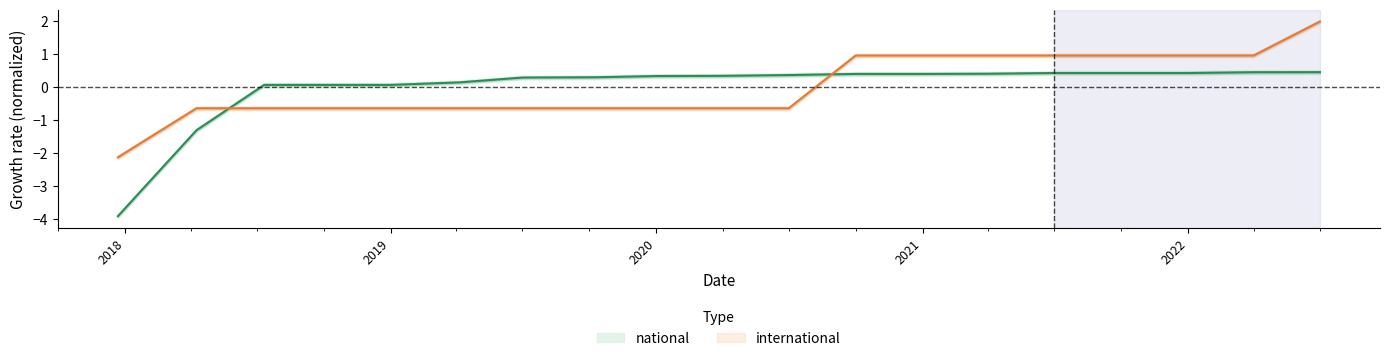

True or false: international has more than 0 interior local peaks.

False